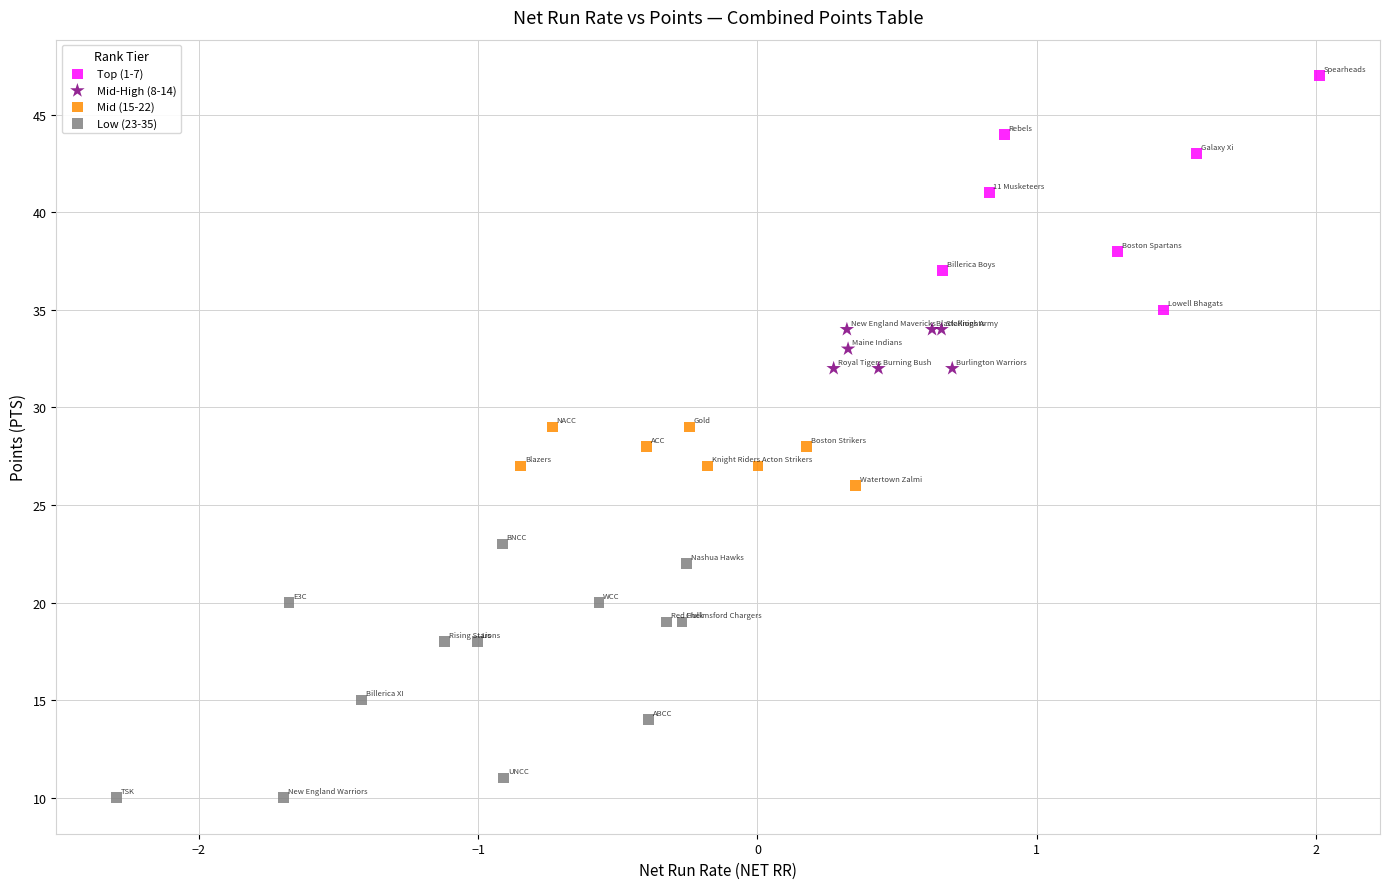

Which series contains the highest Y value?

Top (1-7)